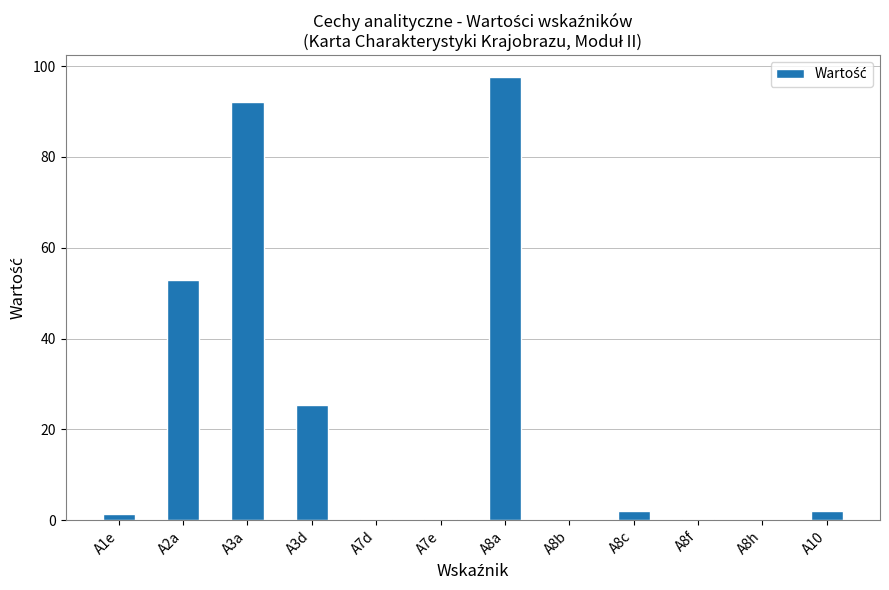

At which label is the value closest to 48?

A2a